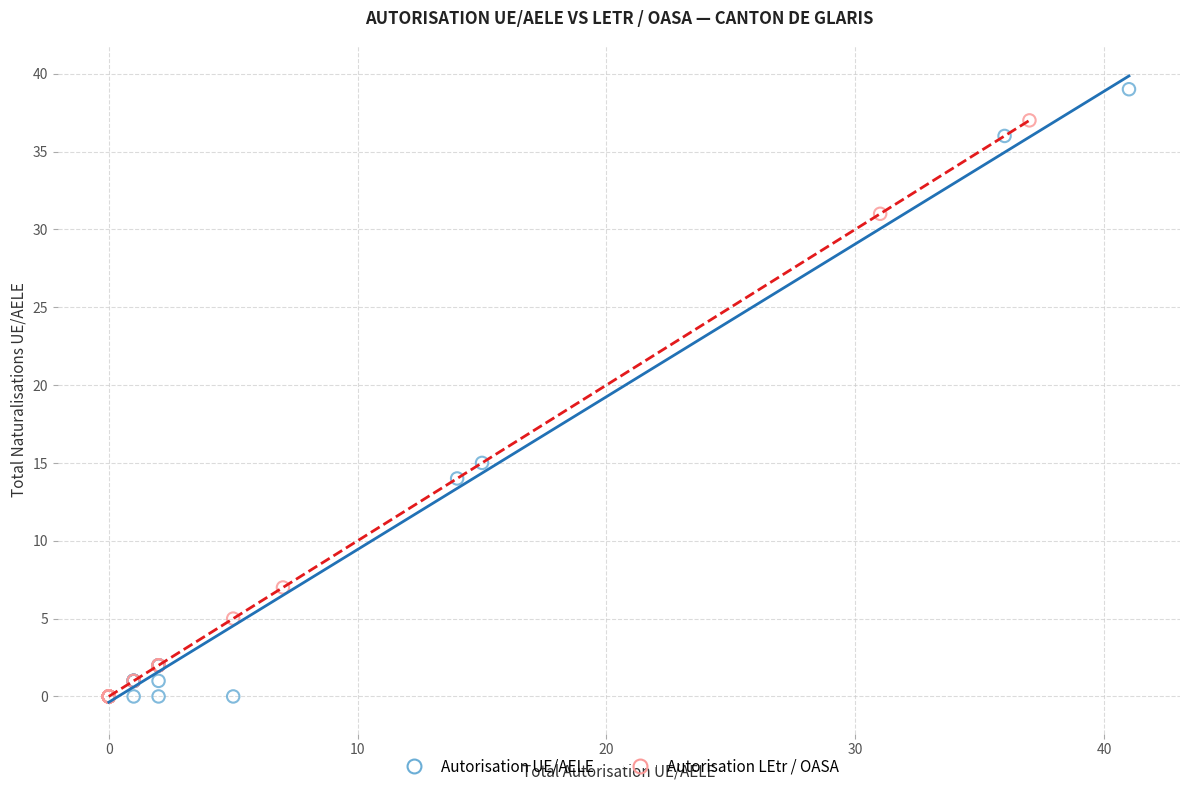

Which series reaches the maximum Y coordinate?

Autorisation UE/AELE